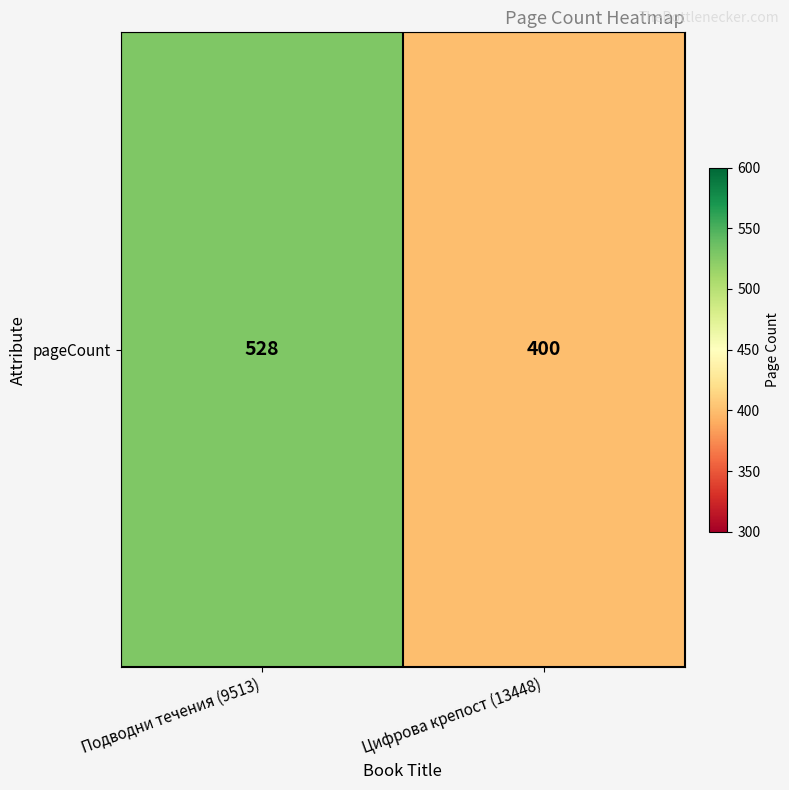

Reading left to right, list all the values displayed in this chart.

Подводни течения (9513)=528	Цифрова крепост (13448)=400